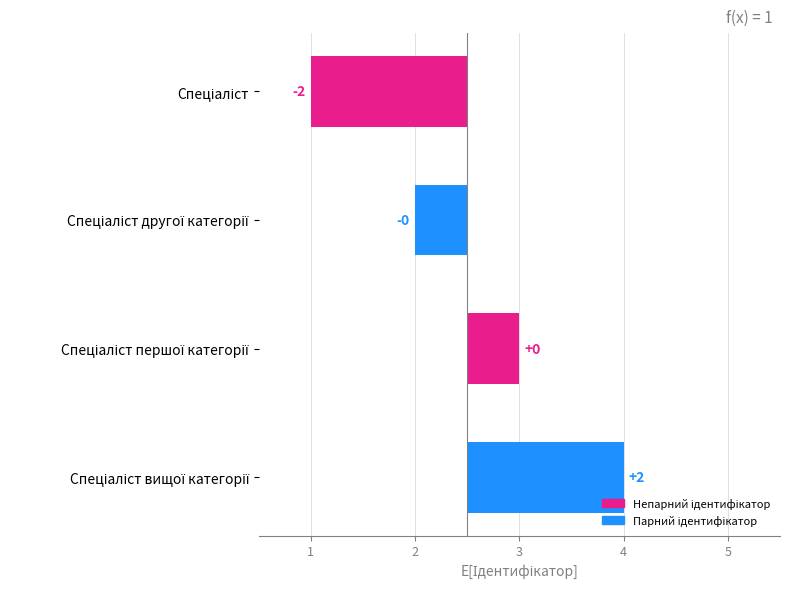

What is the minimum value shown in the chart?

-1.5